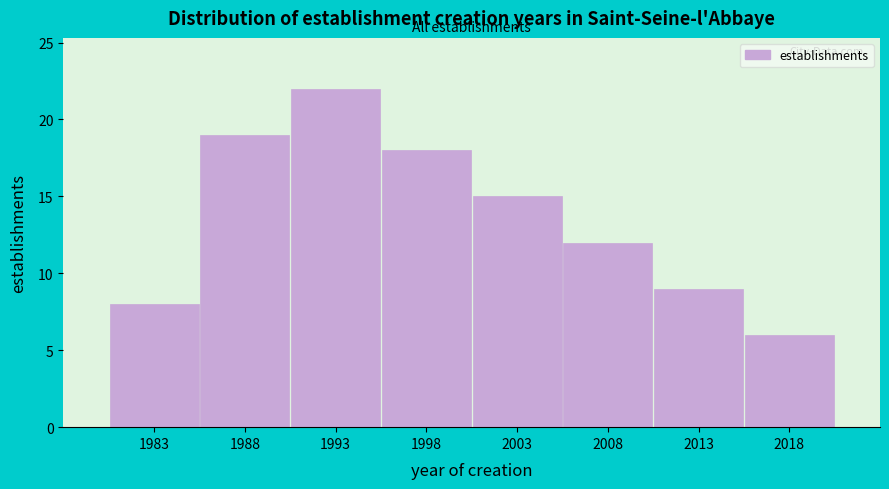

Reading right to left, list all the values displayed in this chart.

2018=6	2013=9	2008=12	2003=15	1998=18	1993=22	1988=19	1983=8